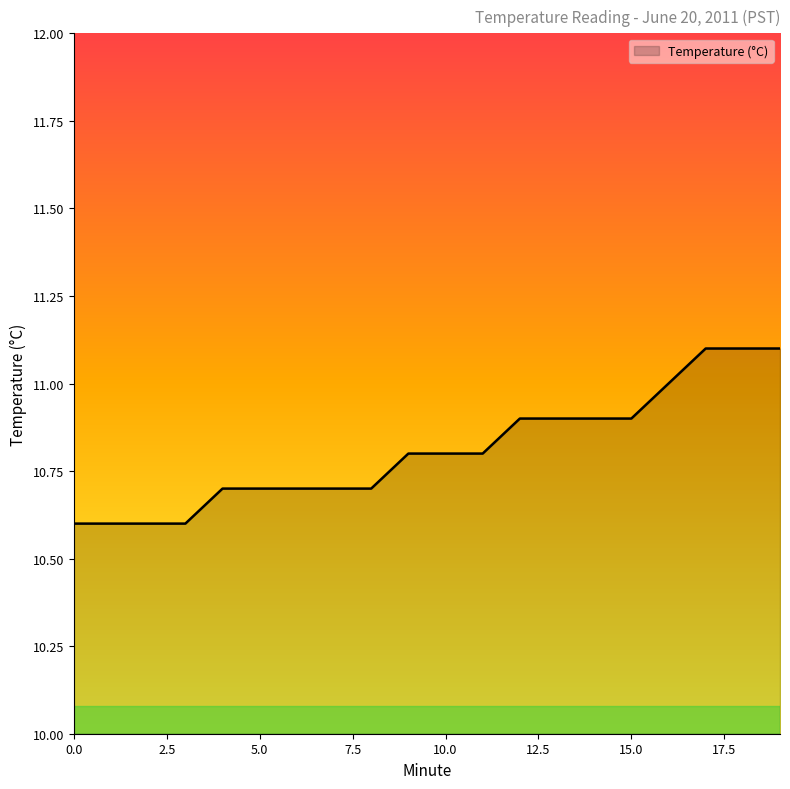

What is the difference between the maximum and minimum values?

0.5